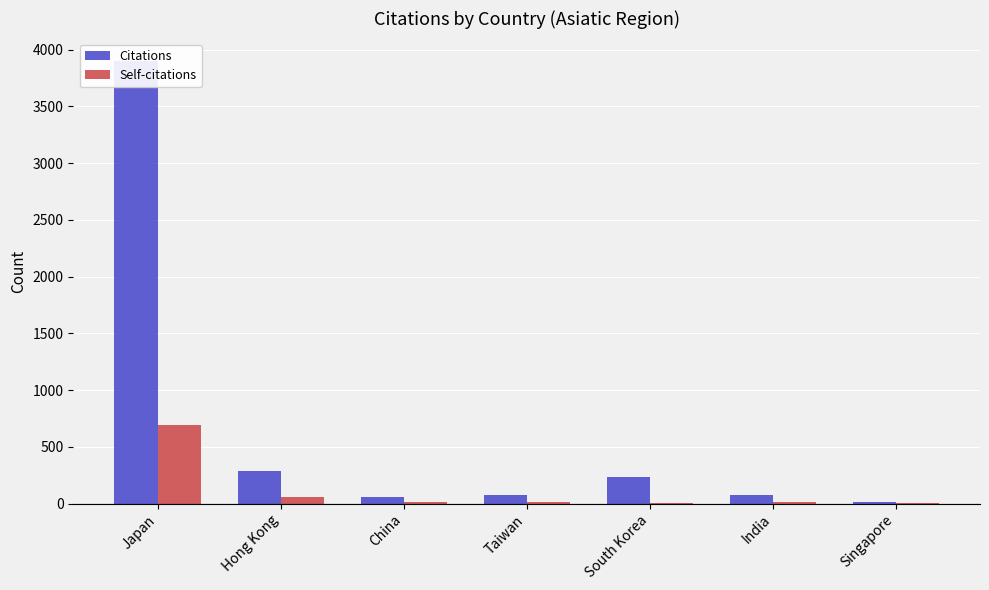

What is the difference between the highest and lowest values at China?

45